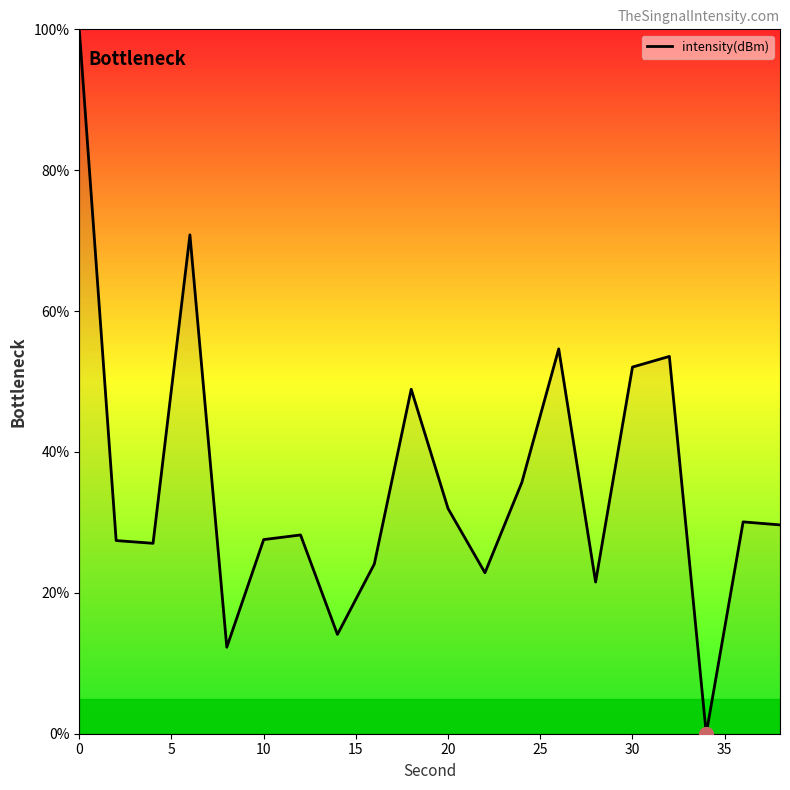

Is this an area chart (filled region under the line)?

Yes